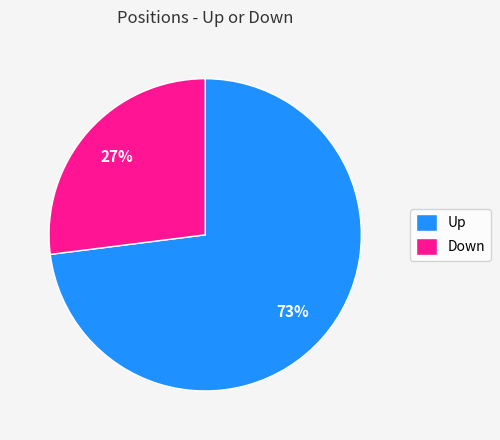

Is it true that Up is 73% of the pie?

True